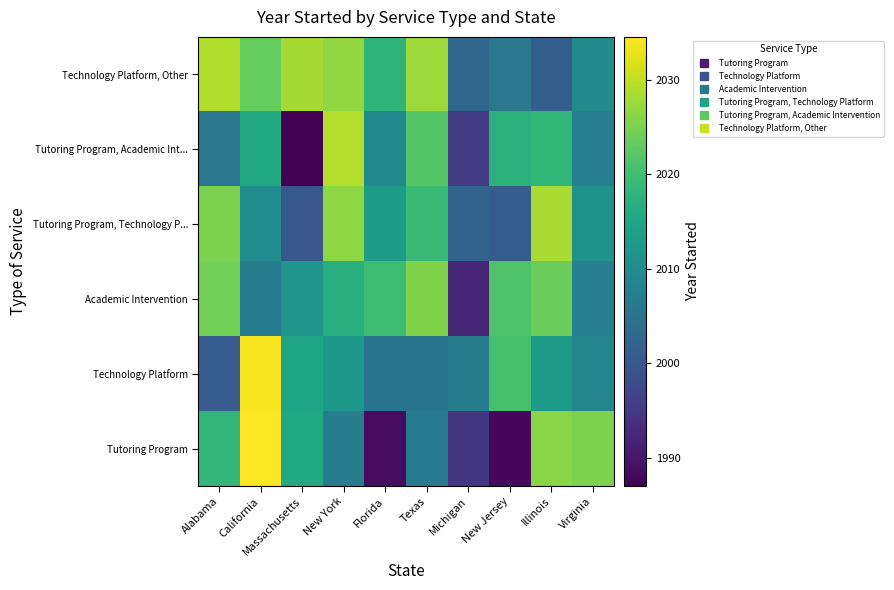

Rank the series by their maximum value, from highest to lowest.

Tutoring Program, Technology Platform, Tutoring Program, Academic Int..., Technology Platform, Other, Tutoring Program, Technology P..., Academic Intervention